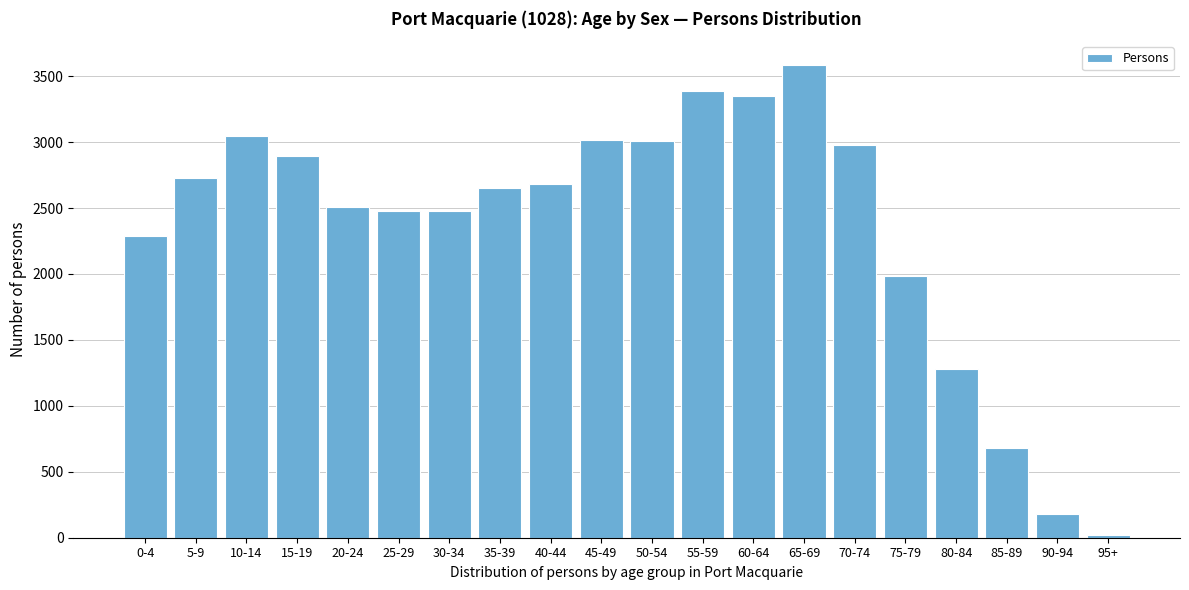

What is the difference between the maximum and minimum values?

3565